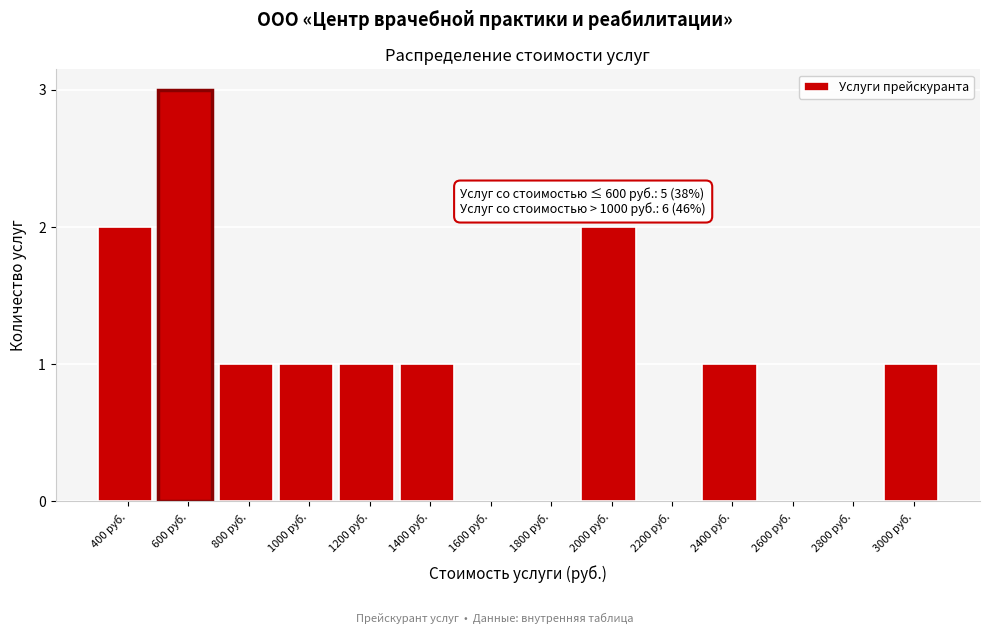

Reading left to right, transcribe all the data shown in this chart.

400 руб.=2	600 руб.=3	800 руб.=1	1000 руб.=1	1200 руб.=1	1400 руб.=1	1600 руб.=0	1800 руб.=0	2000 руб.=2	2200 руб.=0	2400 руб.=1	2600 руб.=0	2800 руб.=0	3000 руб.=1